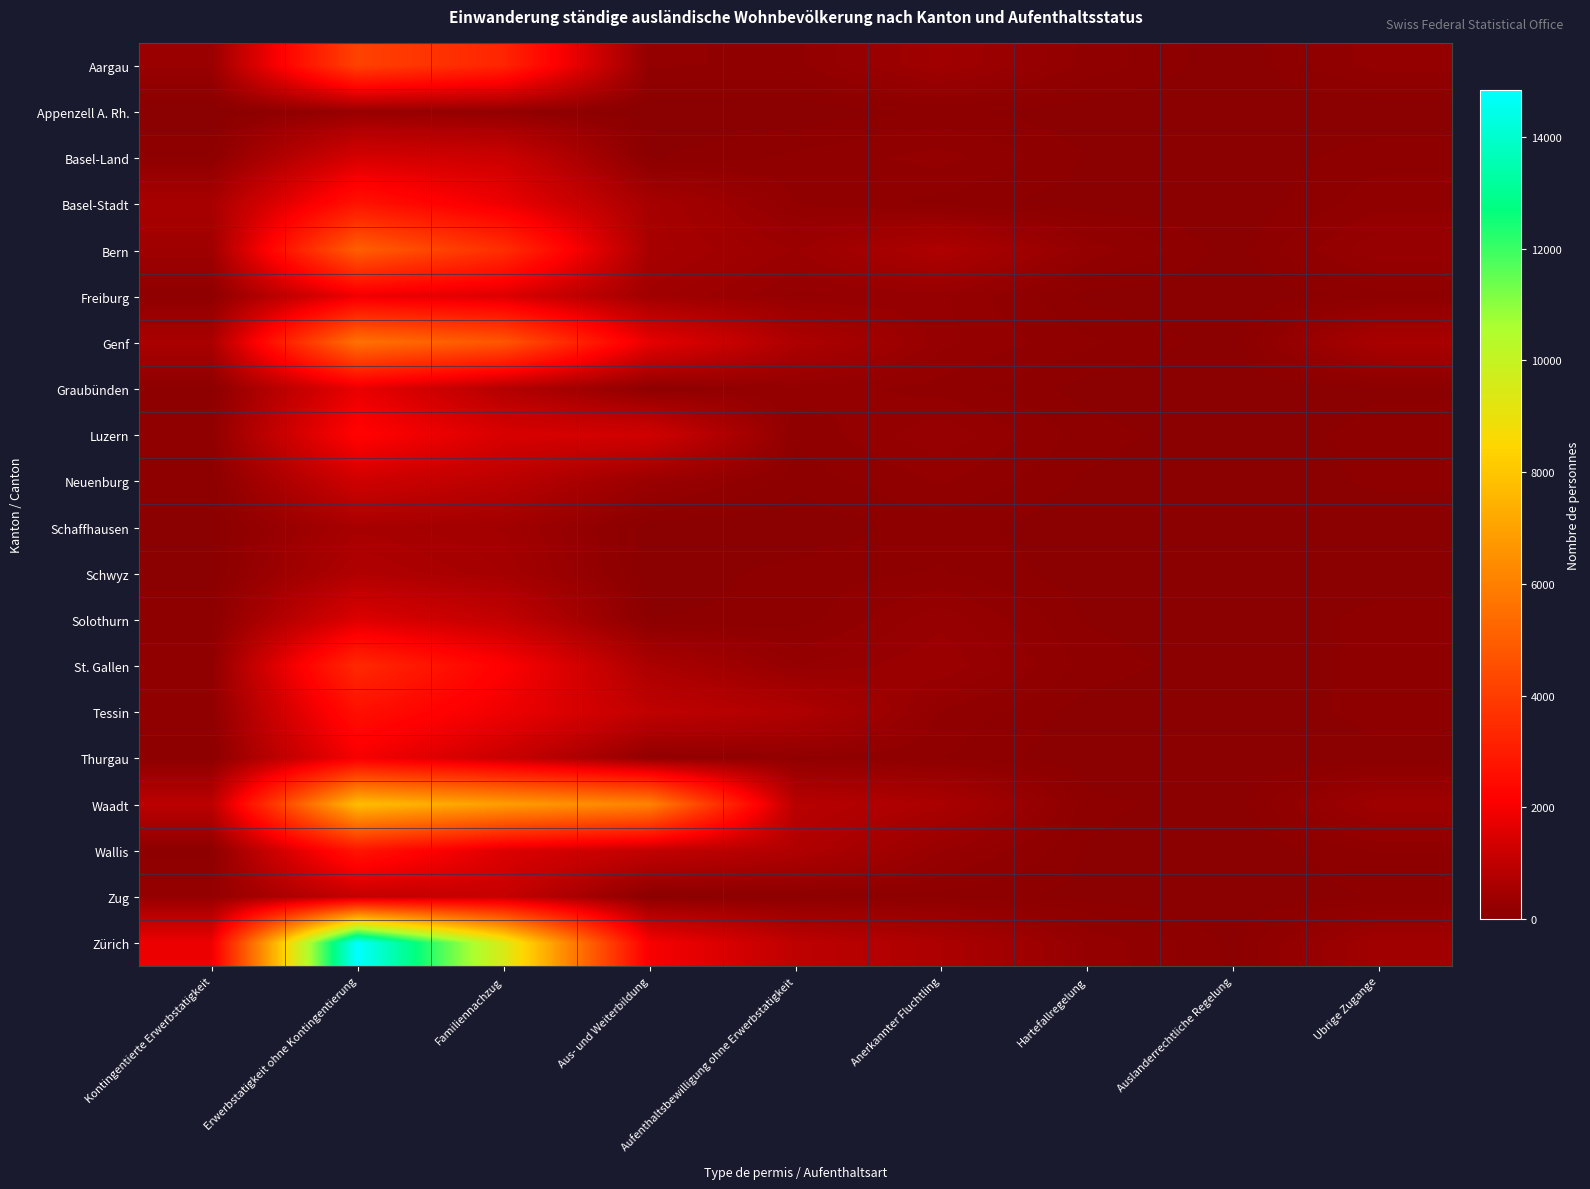

At how many categories does at least one series exceed 141?

8